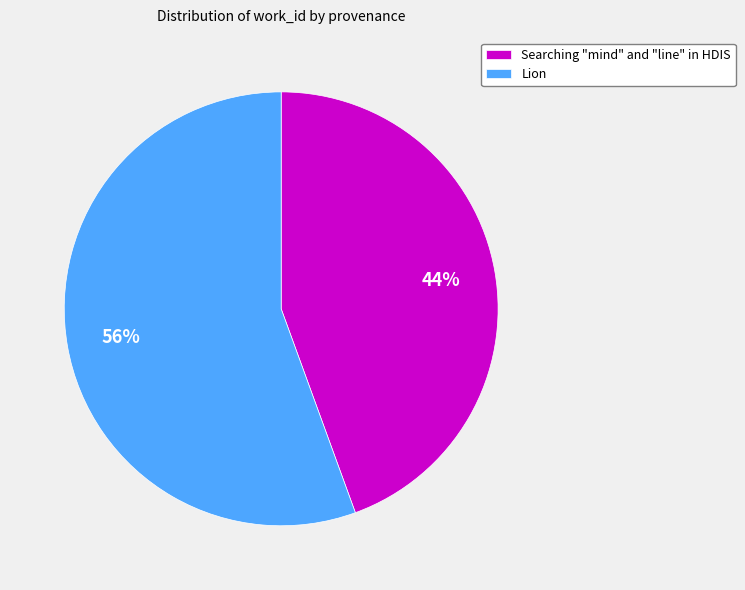

To the nearest percent, what portion does Searching "mind" and "line" in HDIS represent?

44%